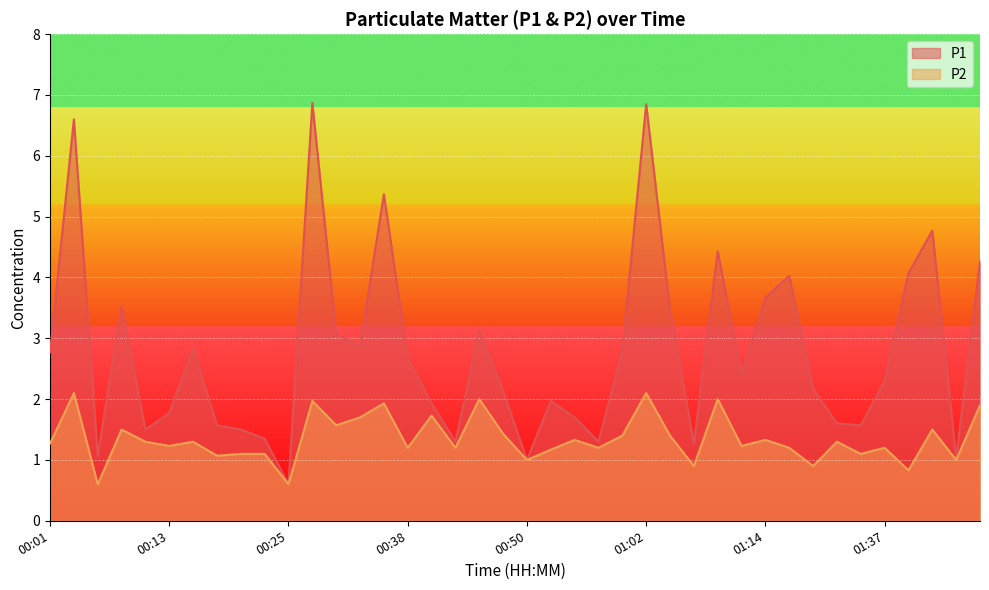

True or false: P1 has a value of 1.3 at 01:07.

True